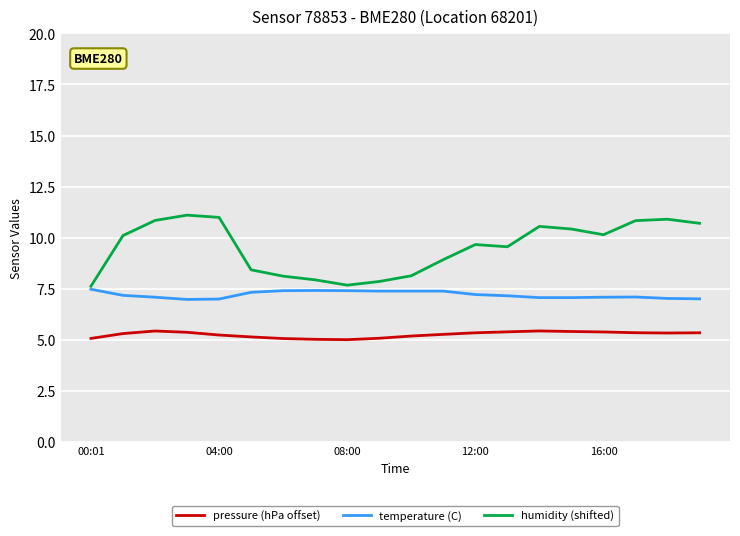

True or false: pressure (hPa offset) and temperature (C) cross at least once.

False